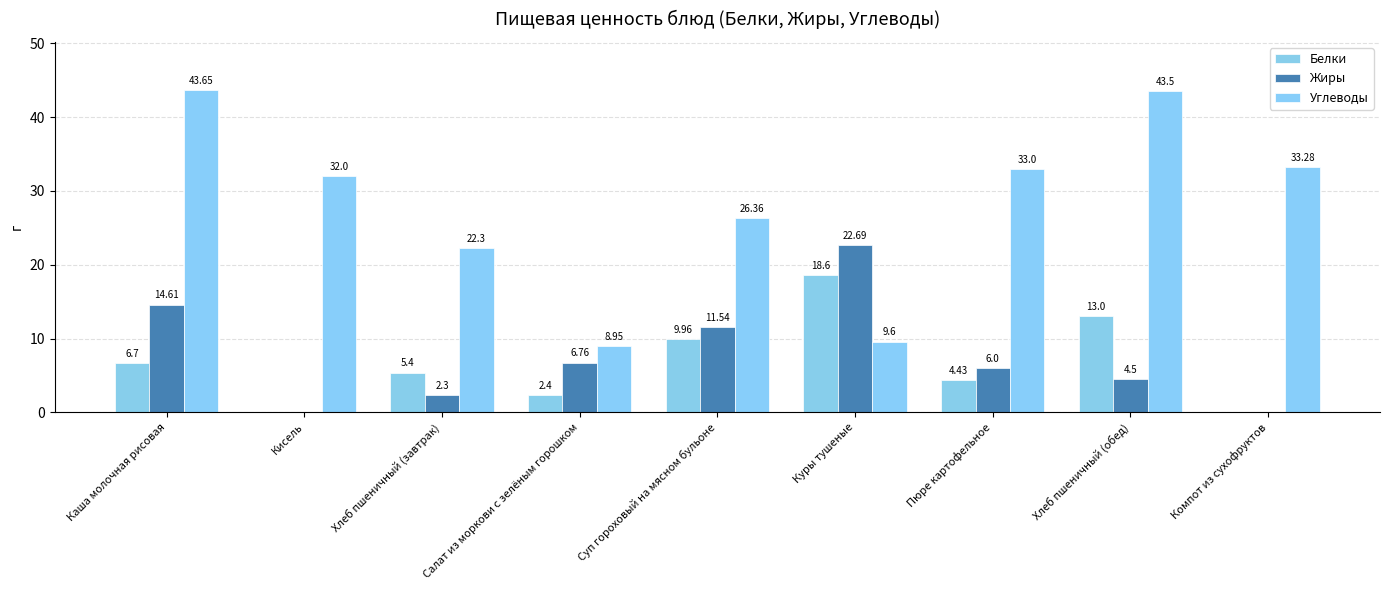

Which category has the highest value in the Углеводы series?

Каша молочная рисовая